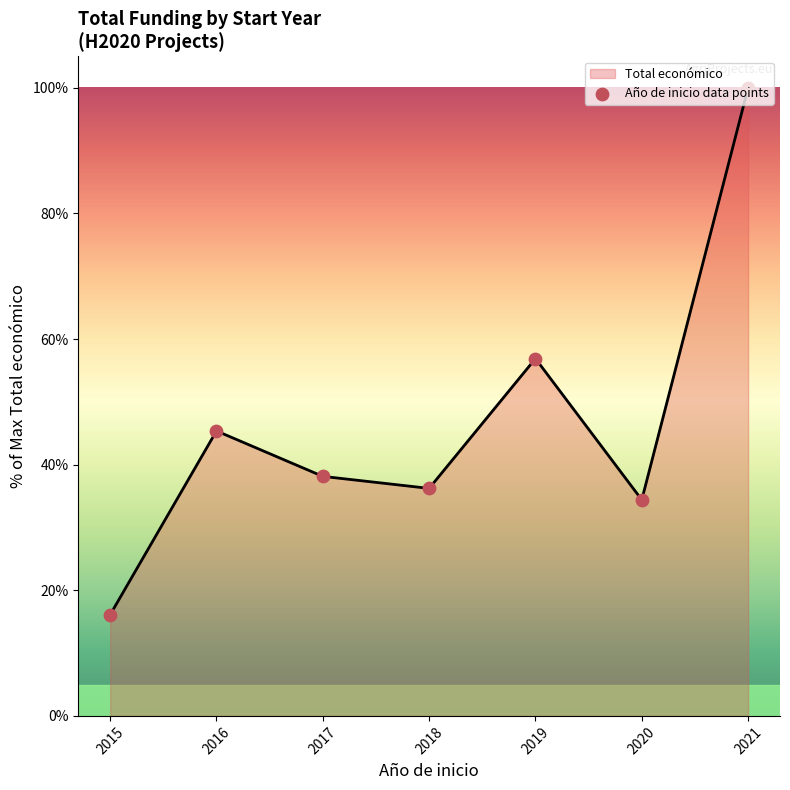

Which has a higher value, 2019 or 2018?

2019